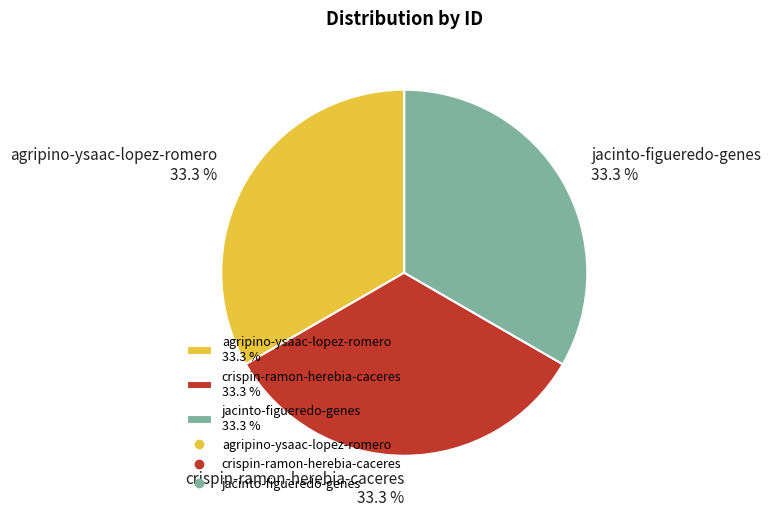

Do jacinto-figueredo-genes and agripino-ysaac-lopez-romero together represent more than half of the pie?

Yes